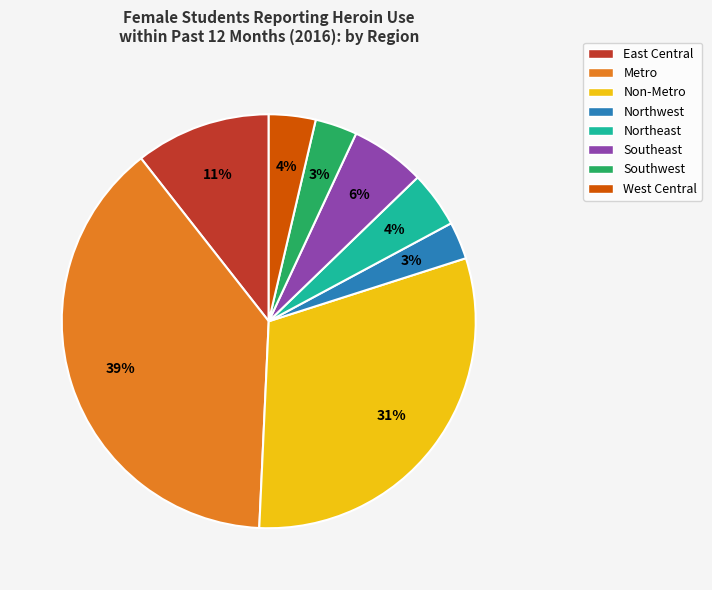

What is the largest slice in the pie chart?

Metro